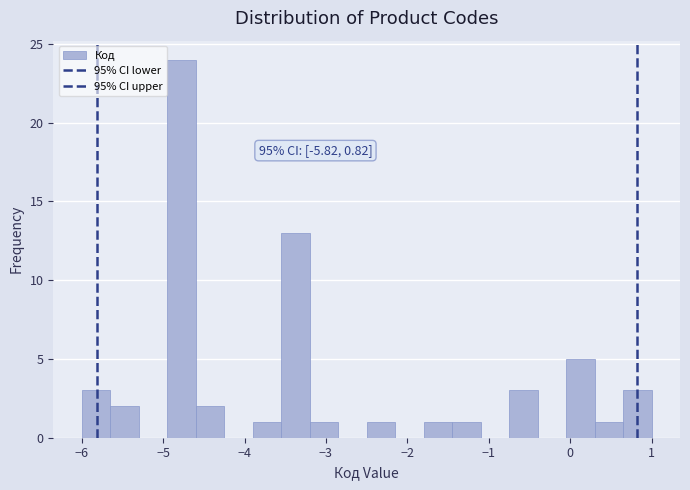

Read against the x-axis, roughly where is the centre of the tallest bar?

-4.8